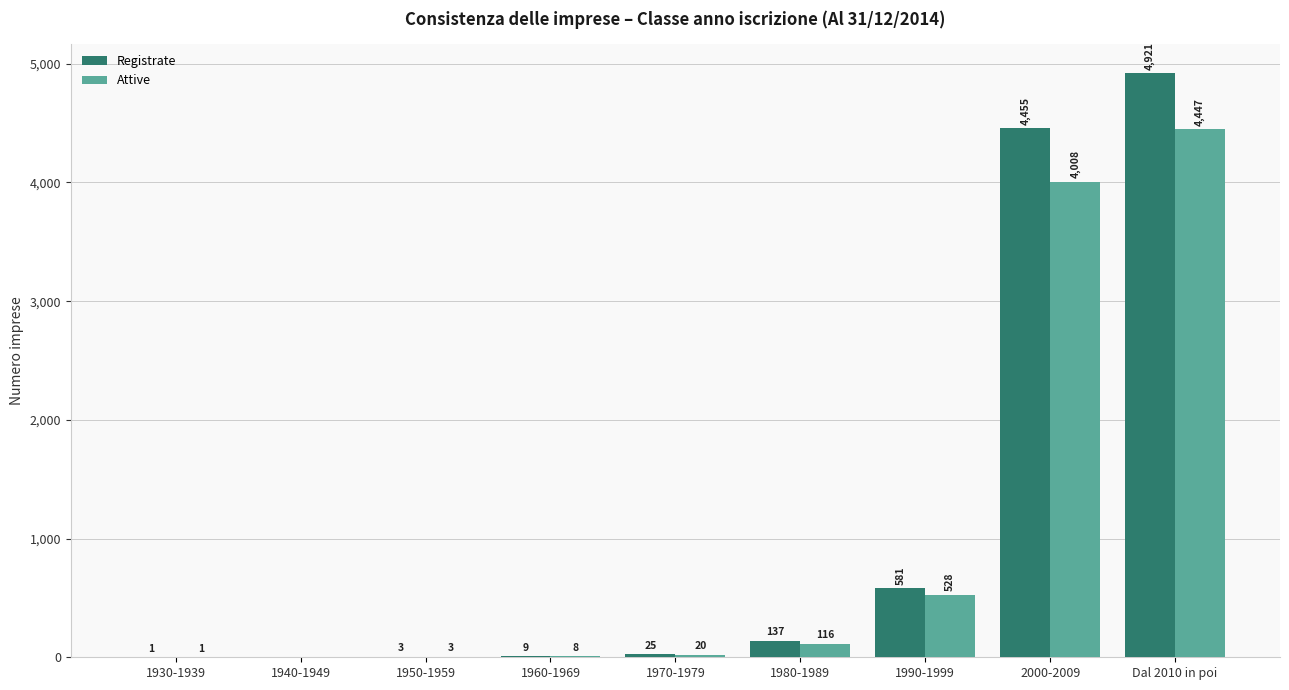

How many series are shown in this chart?

2